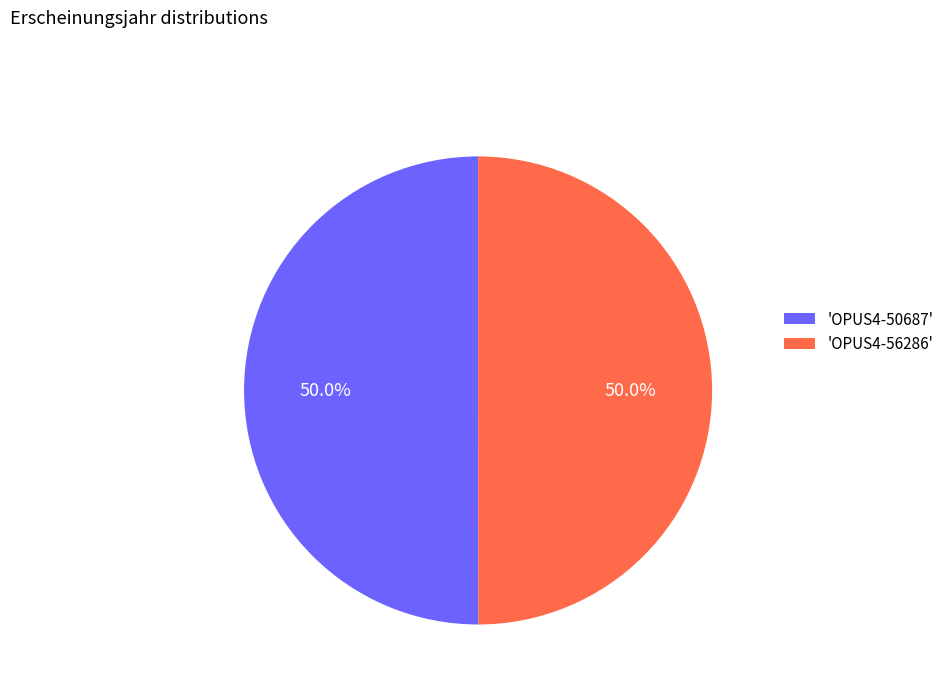

How many segments does this pie chart have?

2